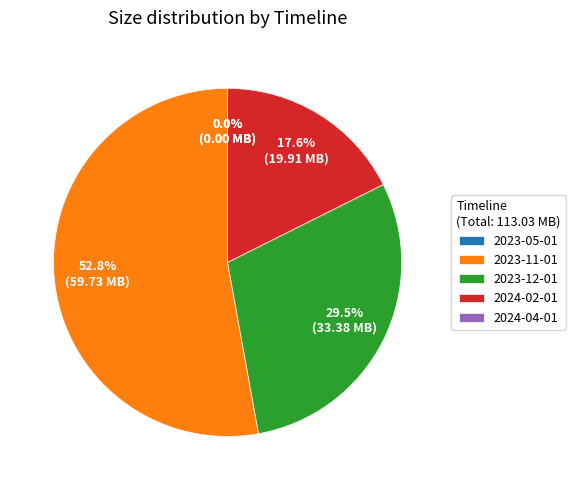

Combined, what portion of the pie is 2023-12-01 and 2023-11-01?

82.4%